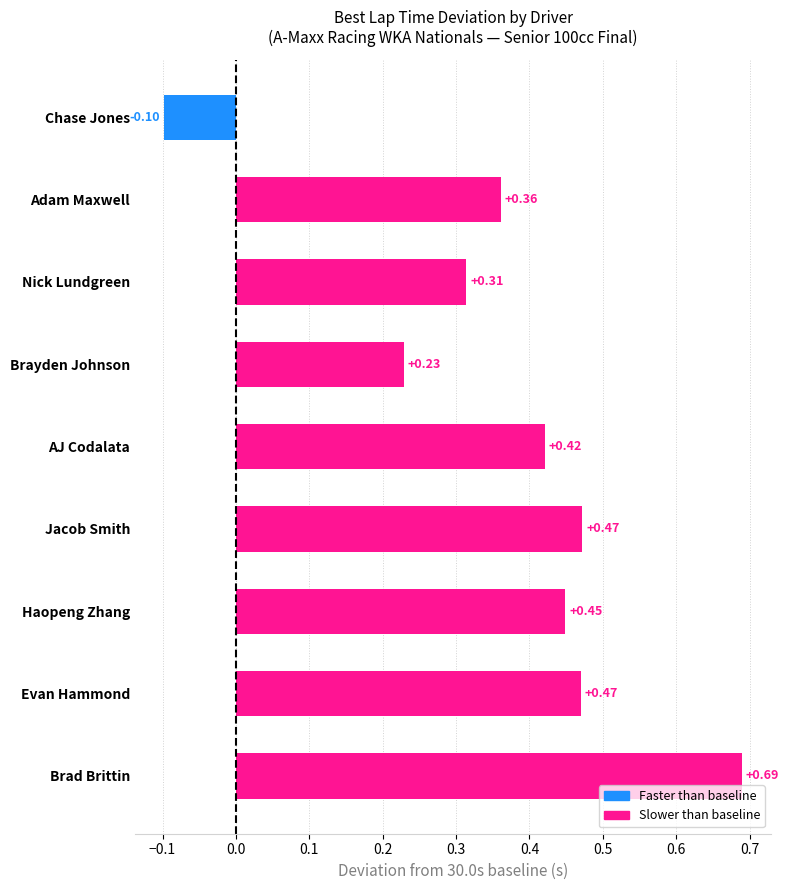

Which category has the lowest value across all series?

Chase Jones